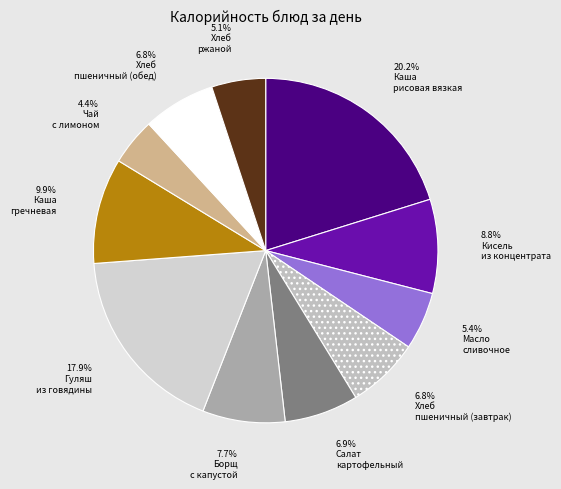

How many segments does this pie chart have?

11